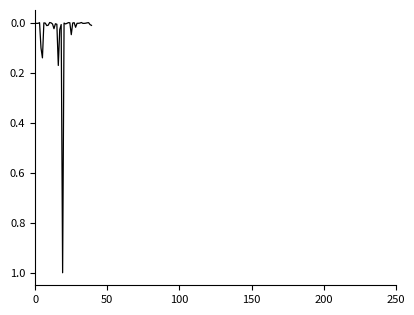

What is the maximum value shown in the chart?

1.0